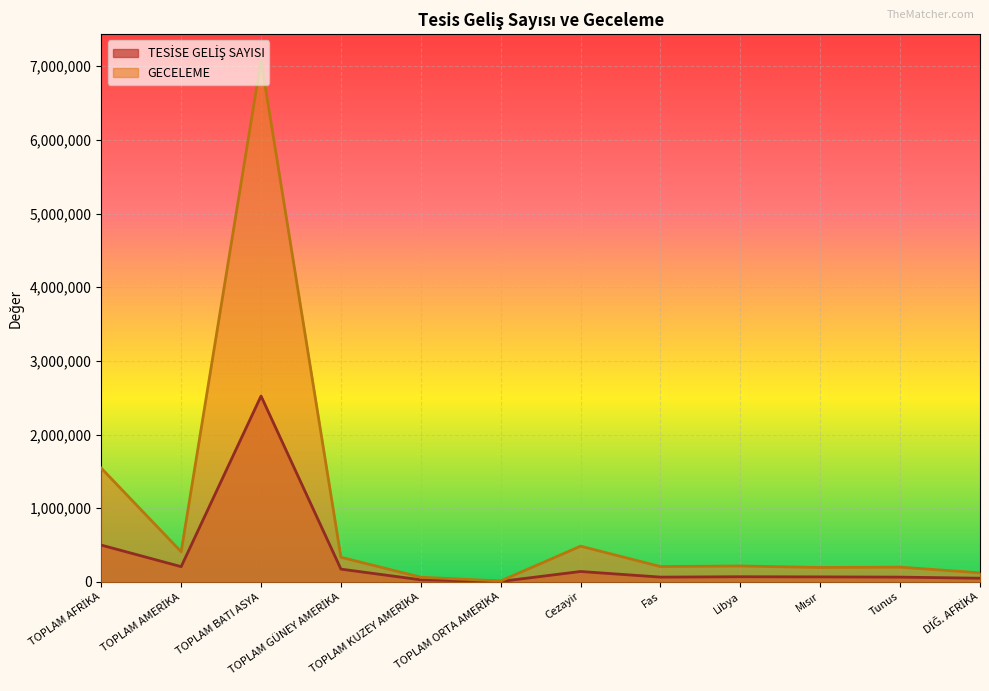

What is the label of the 1st point from the left?

TOPLAM AFRİKA